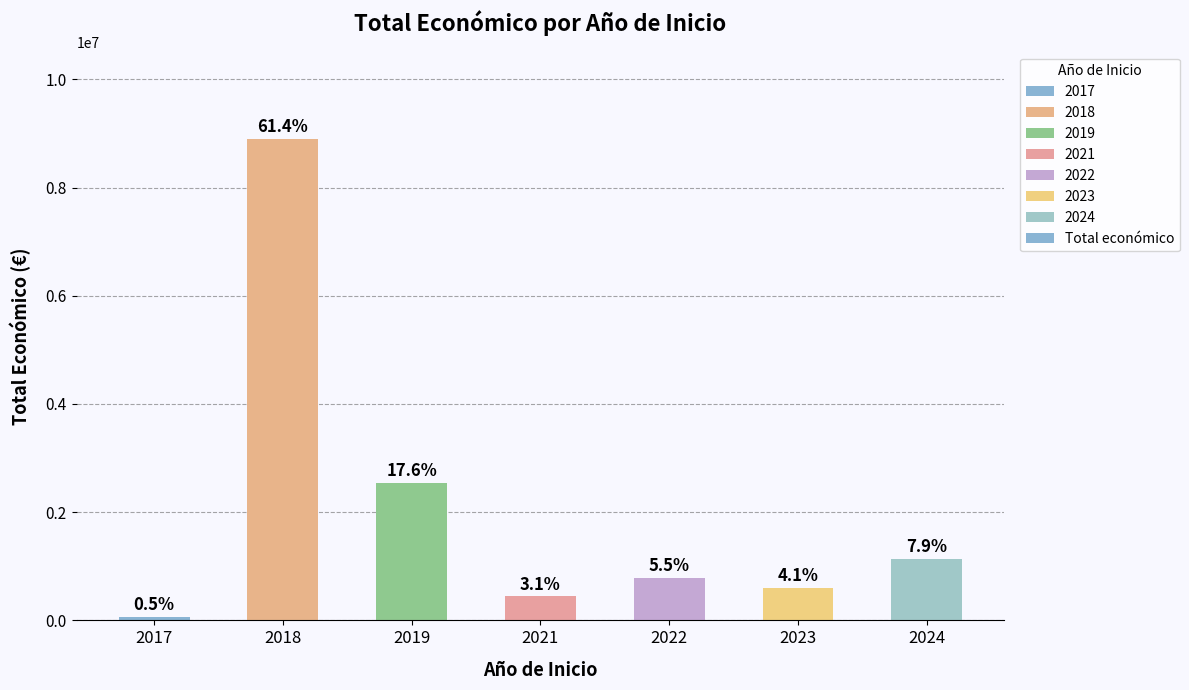

How many bars are there in total?

7